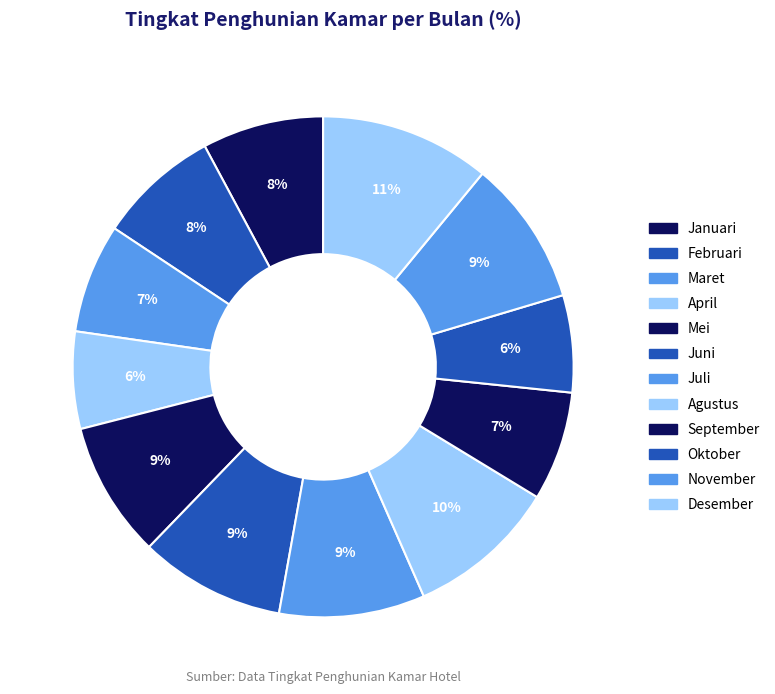

Does Maret represent more than half of the total?

No